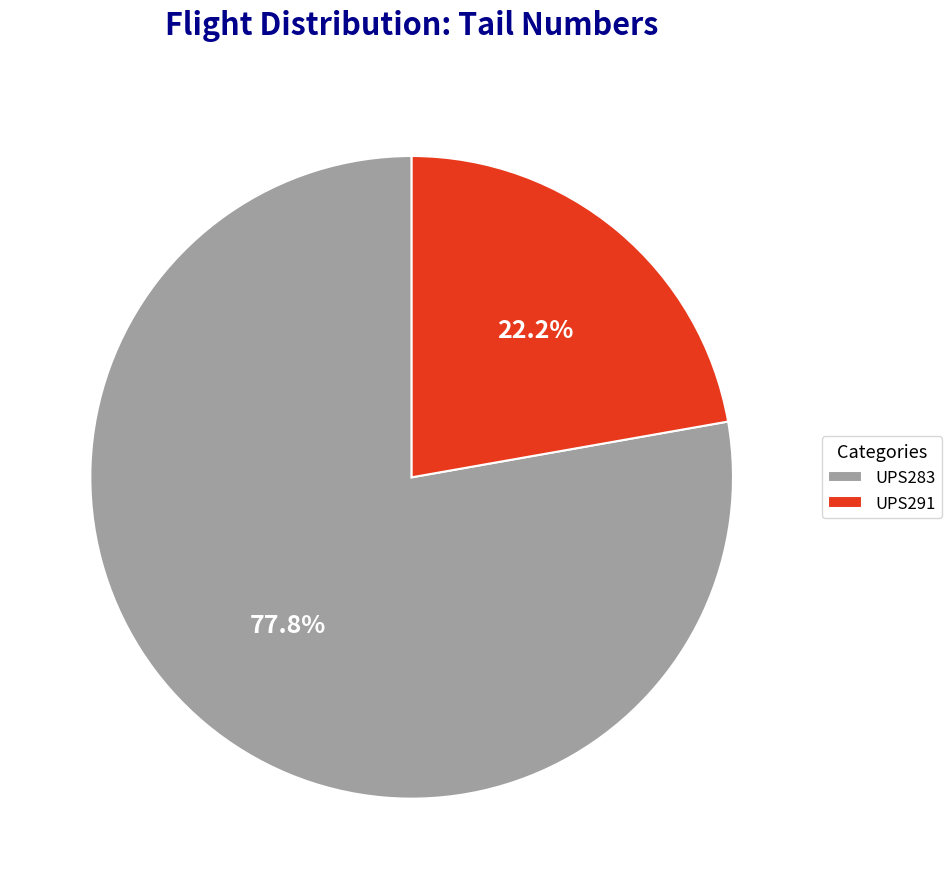

To the nearest percent, what is the difference between the UPS283 and UPS291 slice percentages?

56%